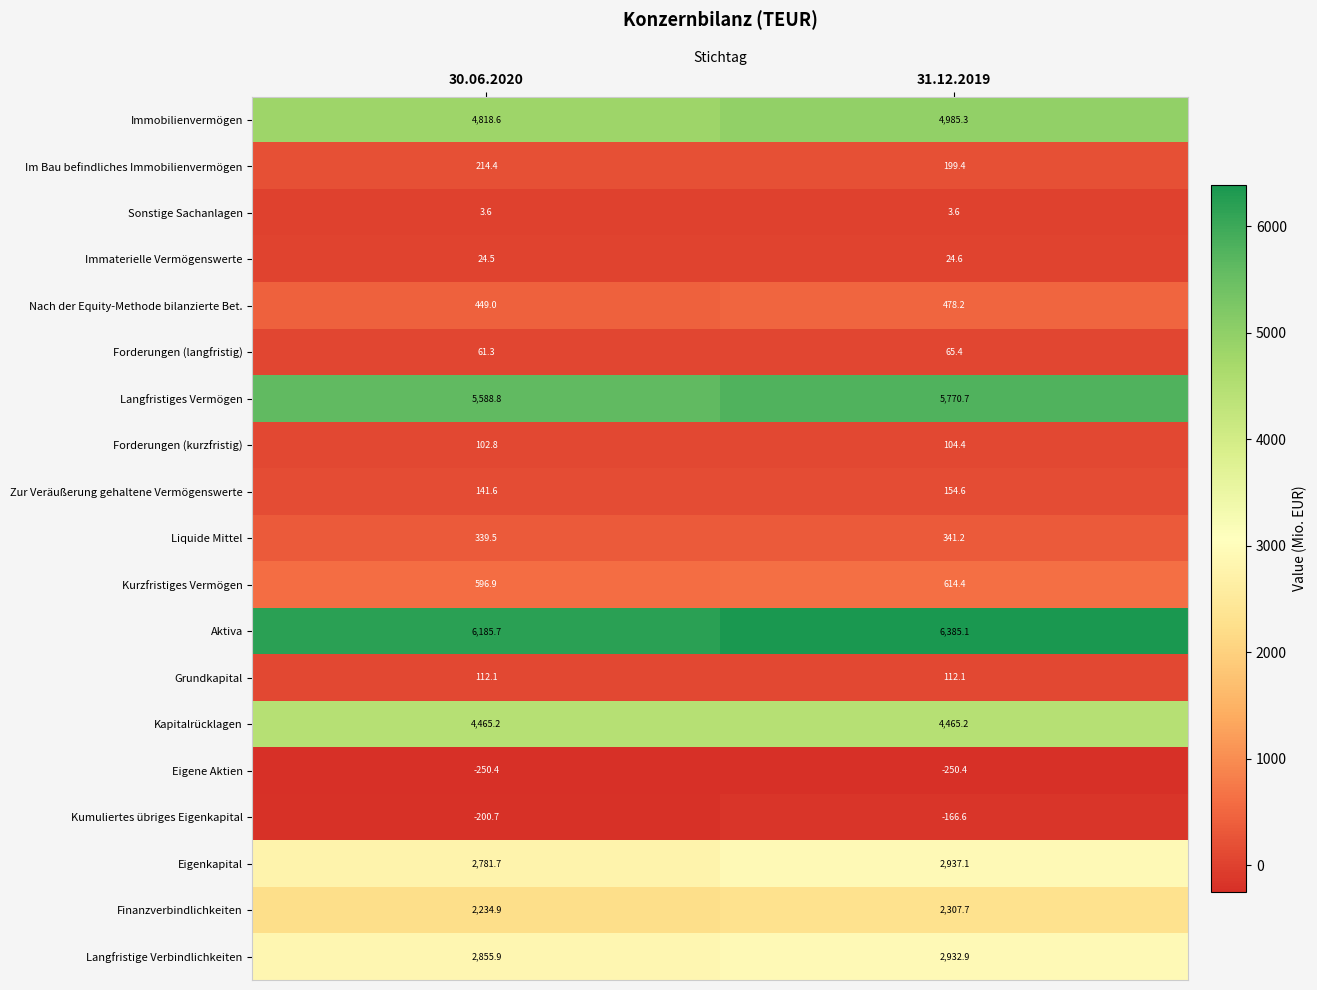

Count the number of categories in the chart.

2